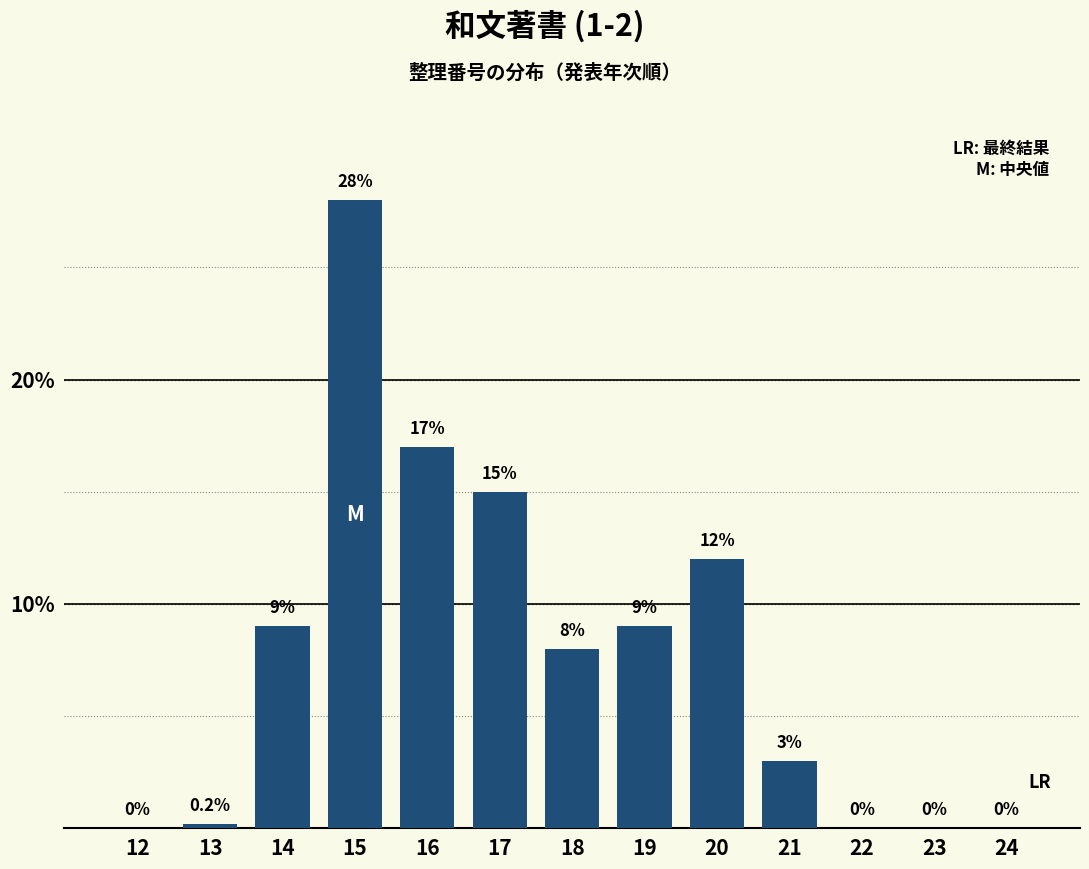

Reading left to right, list all the values displayed in this chart.

12=0.0	13=0.2	14=9.0	15=28.0	16=17.0	17=15.0	18=8.0	19=9.0	20=12.0	21=3.0	22=0.0	23=0.0	24=0.0